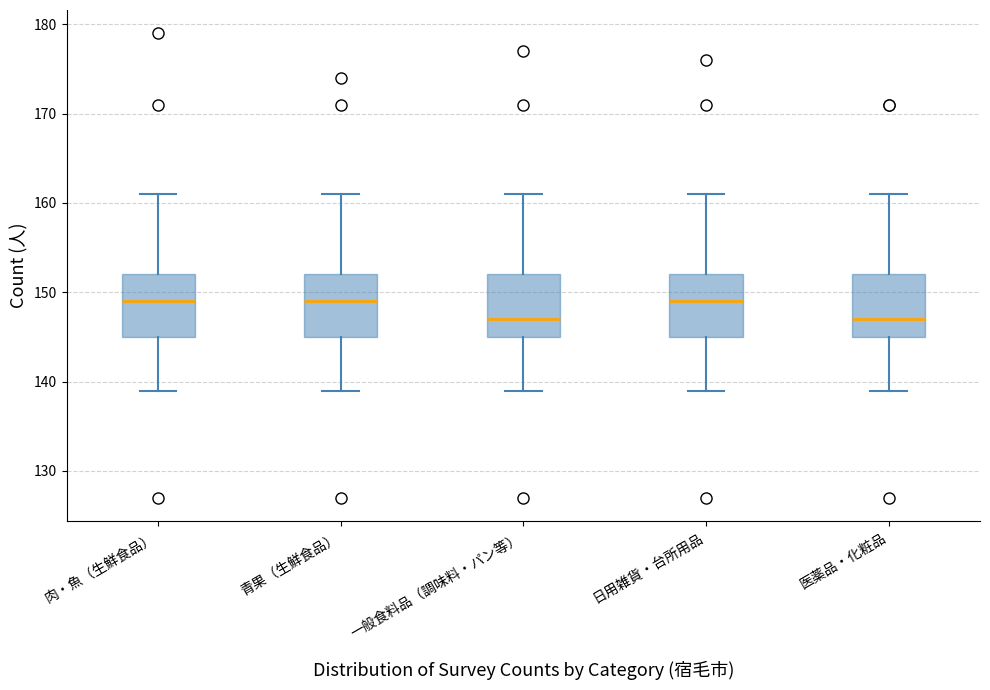

Reading left to right, transcribe this box plot: for each box, give where its median line is, the range the box spans, and where its two whiskers end, as read against the y-axis. The values are not printed on the chart, so give them approximately, as read against the axis.

肉・魚（生鮮食品）: median 149, box 145 to 152, whiskers 139 to 161
青果（生鮮食品）: median 149, box 145 to 152, whiskers 139 to 161
一般食料品（調味料・パン等）: median 147, box 145 to 152, whiskers 139 to 161
日用雑貨・台所用品: median 149, box 145 to 152, whiskers 139 to 161
医薬品・化粧品: median 147, box 145 to 152, whiskers 139 to 161